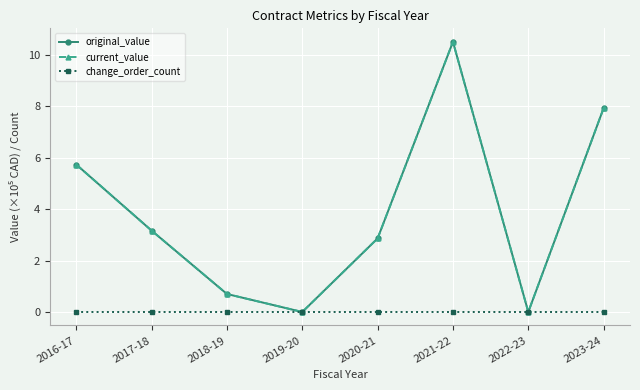

Is this an area chart (filled region under the line)?

No